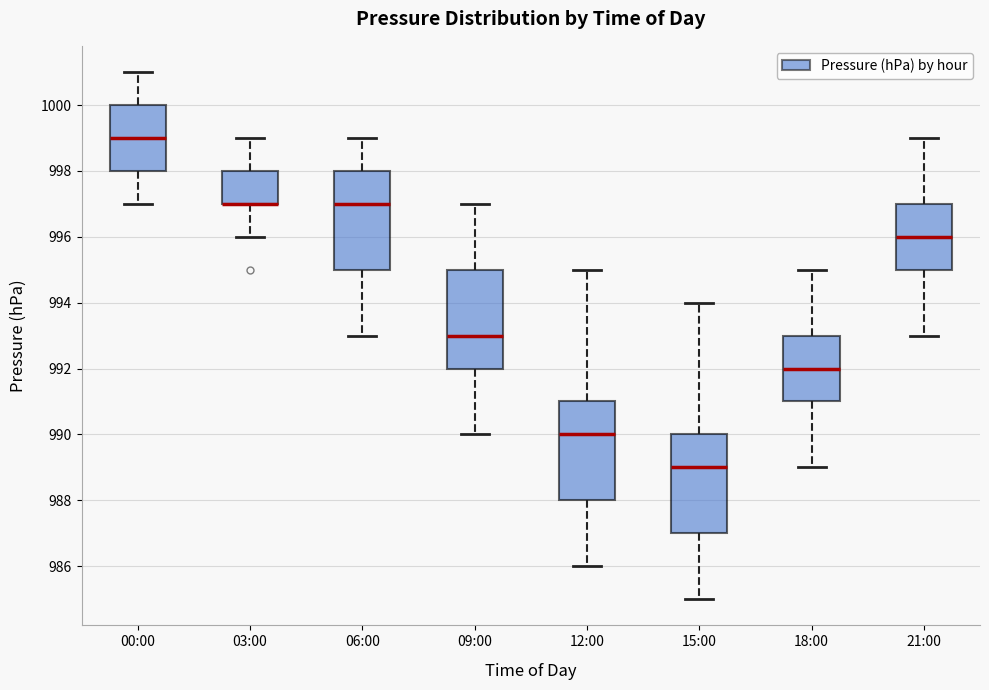

Reading left to right, read every box against the y-axis: the position of its median line, the range the box covers, and the ends of its whiskers. The values are not printed on the chart, so give them approximately, as read against the axis.

00:00: median 999, box 998 to 1000, whiskers 997 to 1001
03:00: median 997 (drawn on the box's lower edge), box 997 to 998, whiskers 996 to 999
06:00: median 997, box 995 to 998, whiskers 993 to 999
09:00: median 993, box 992 to 995, whiskers 990 to 997
12:00: median 990, box 988 to 991, whiskers 986 to 995
15:00: median 989, box 987 to 990, whiskers 985 to 994
18:00: median 992, box 991 to 993, whiskers 989 to 995
21:00: median 996, box 995 to 997, whiskers 993 to 999